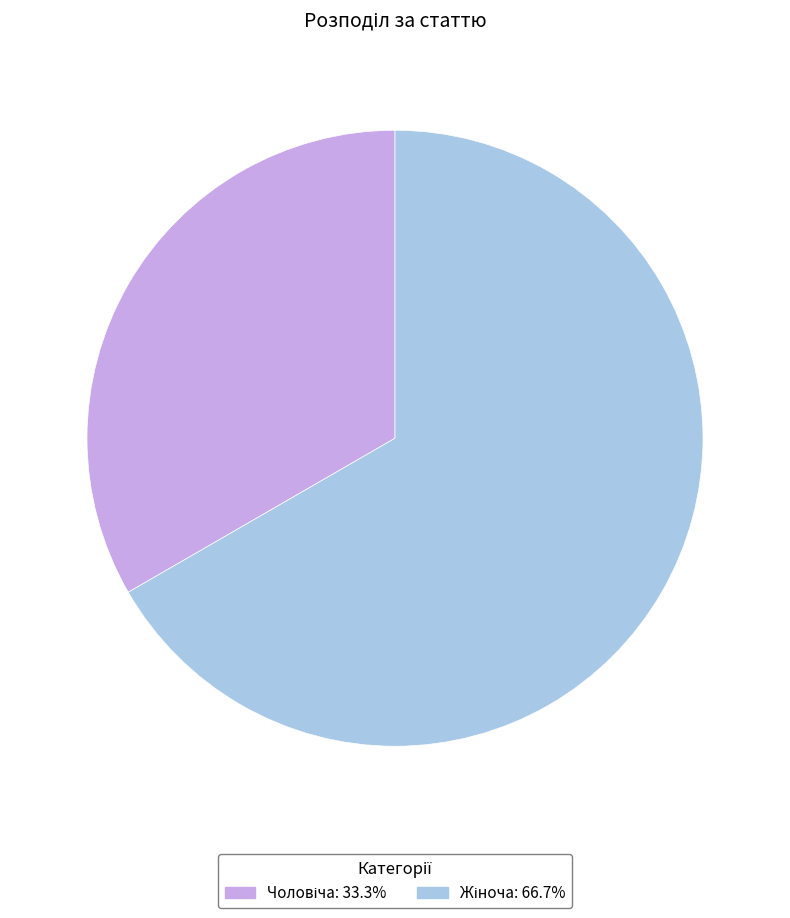

Is there a majority slice in this chart?

Yes